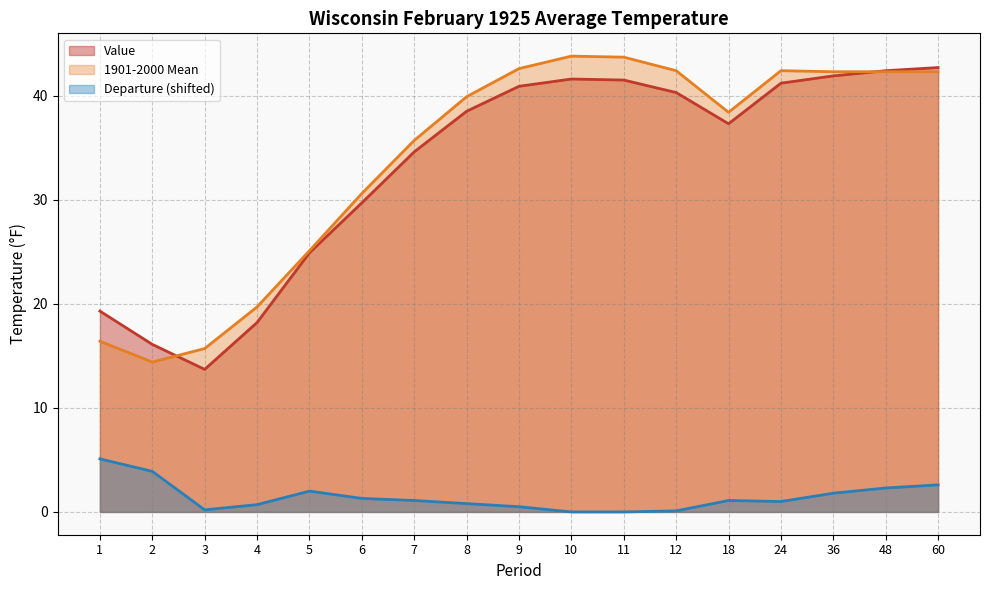

Reading right to left, what are all the values shown in this chart?

Value: 60=42.7	48=42.4	36=41.9	24=41.2	18=37.3	12=40.3	11=41.5	10=41.6	9=40.9	8=38.5	7=34.6	6=29.7	5=24.9	4=18.2	3=13.7	2=16.1	1=19.3
1901-2000 Mean: 60=42.3	48=42.3	36=42.3	24=42.4	18=38.4	12=42.4	11=43.7	10=43.8	9=42.6	8=39.9	7=35.7	6=30.6	5=25.1	4=19.7	3=15.7	2=14.4	1=16.4
Departure: 60=2.6	48=2.3	36=1.8	24=1.0	18=1.1	12=0.1	11=0.0	10=0.0	9=0.5	8=0.8	7=1.1	6=1.3	5=2.0	4=0.7	3=0.2	2=3.9	1=5.1